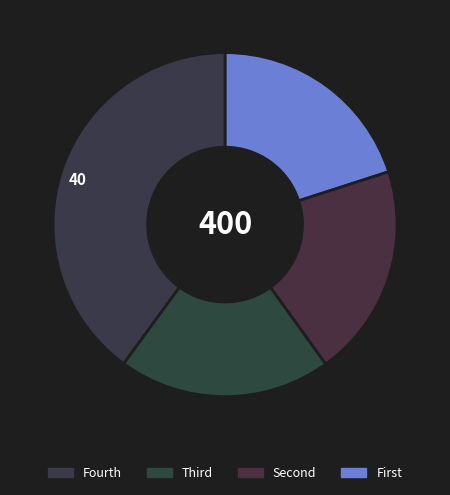

How many segments does this pie chart have?

4